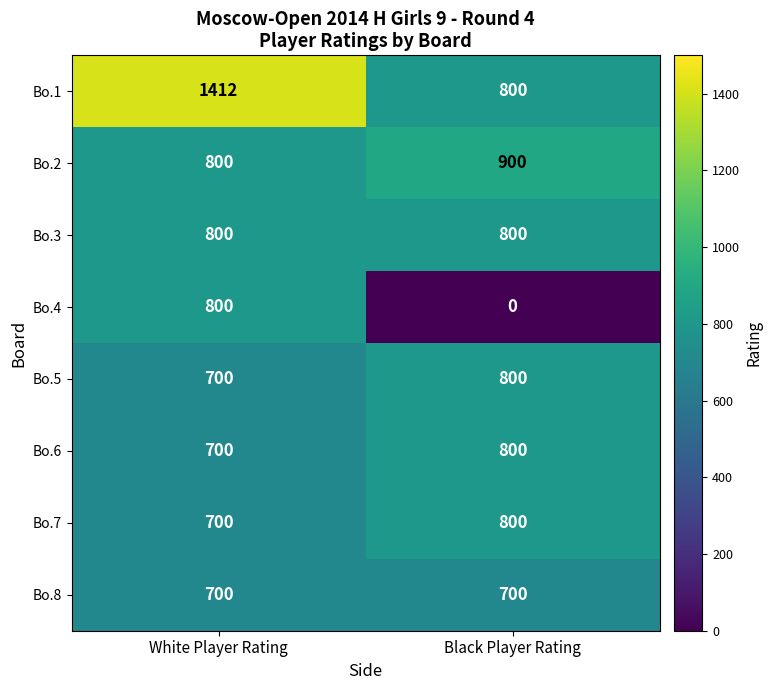

Which series has the widest spread of values?

Bo.4